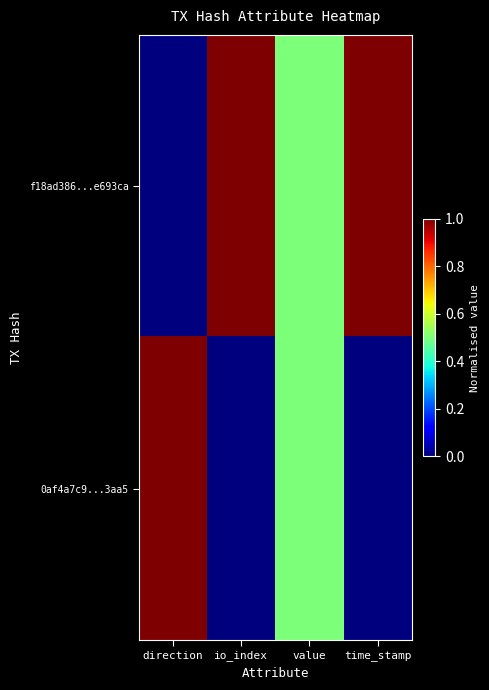

Count the number of data series in this chart.

2